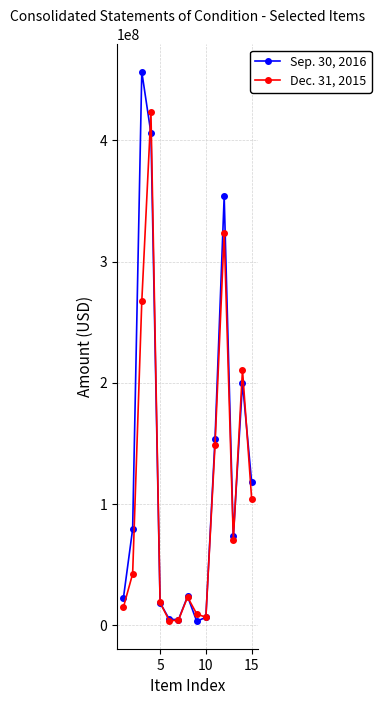

How many data points does each series have?

15